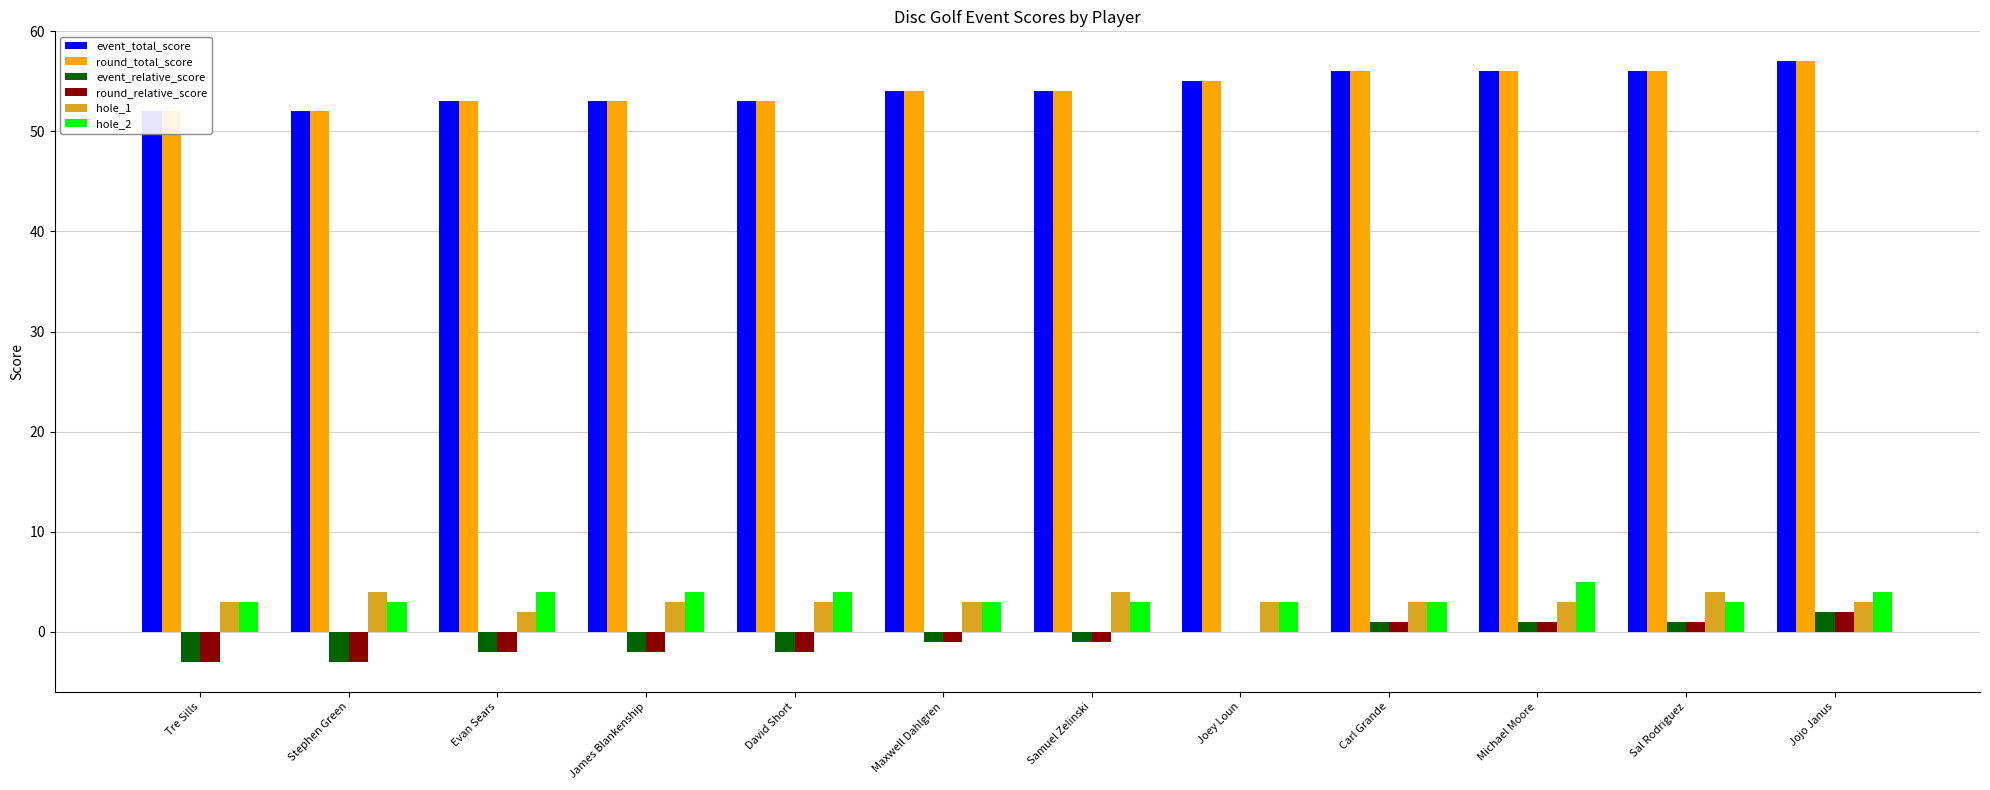

Count the number of categories in the chart.

12